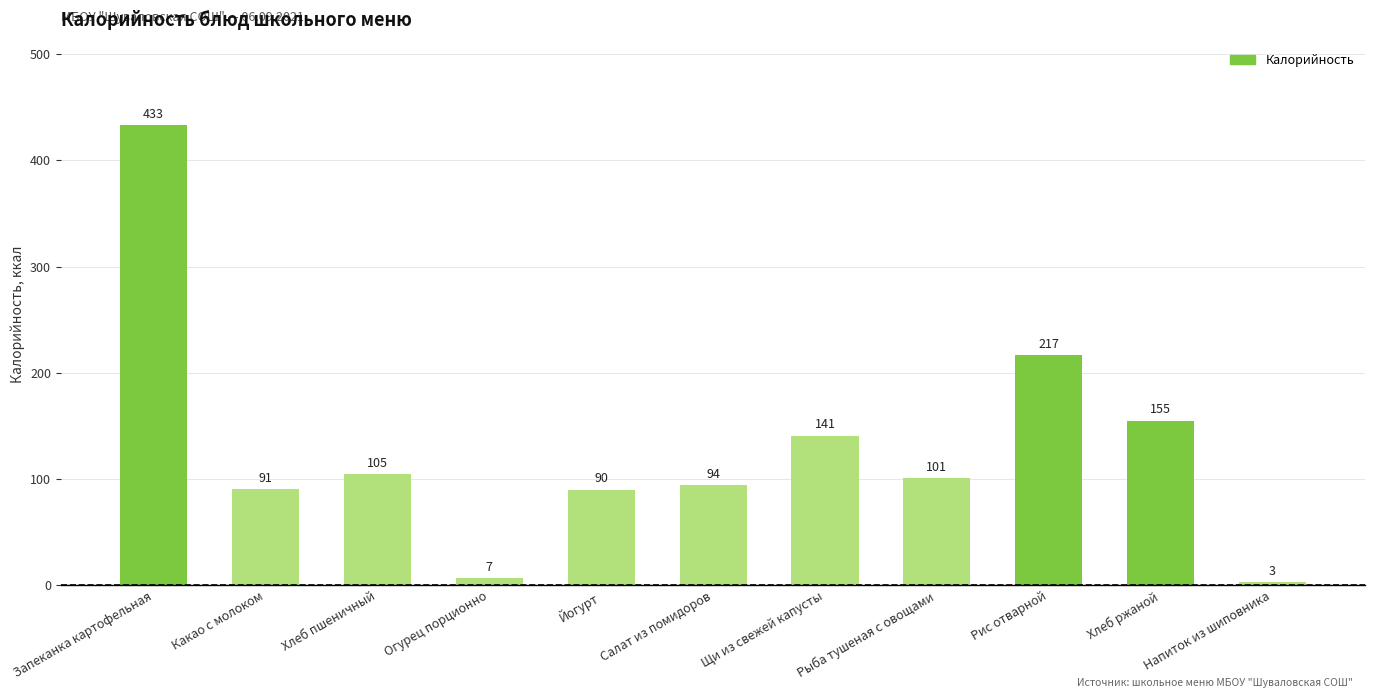

Rank the categories by value from lowest to highest.

Напиток из шиповника, Огурец порционно, Йогурт, Какао с молоком, Салат из помидоров, Рыба тушеная с овощами, Хлеб пшеничный, Щи из свежей капусты, Хлеб ржаной, Рис отварной, Запеканка картофельная